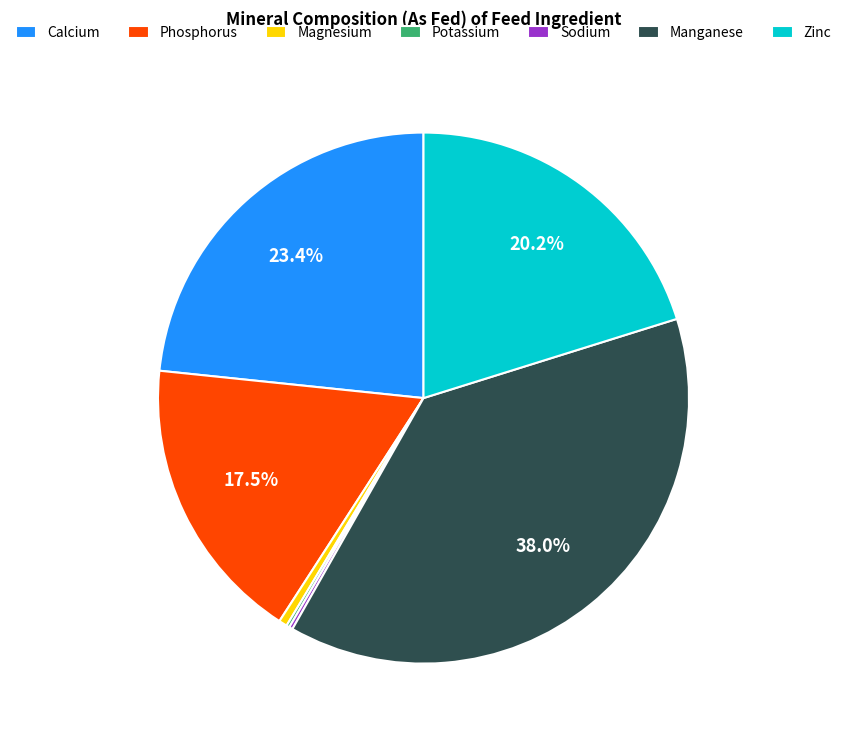

What is the largest slice in the pie chart?

Manganese